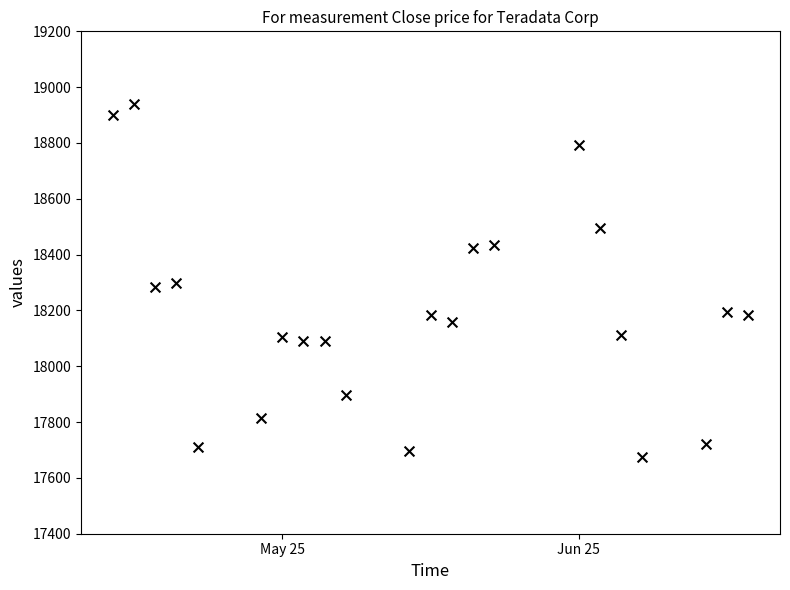

What is the range of X values (max minus min)?

30